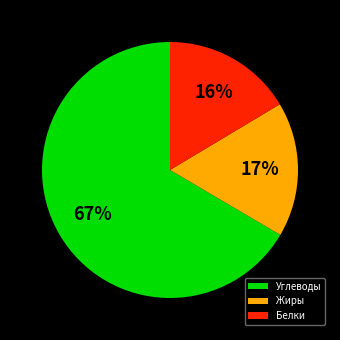

Which has a higher value, Углеводы or Жиры?

Углеводы